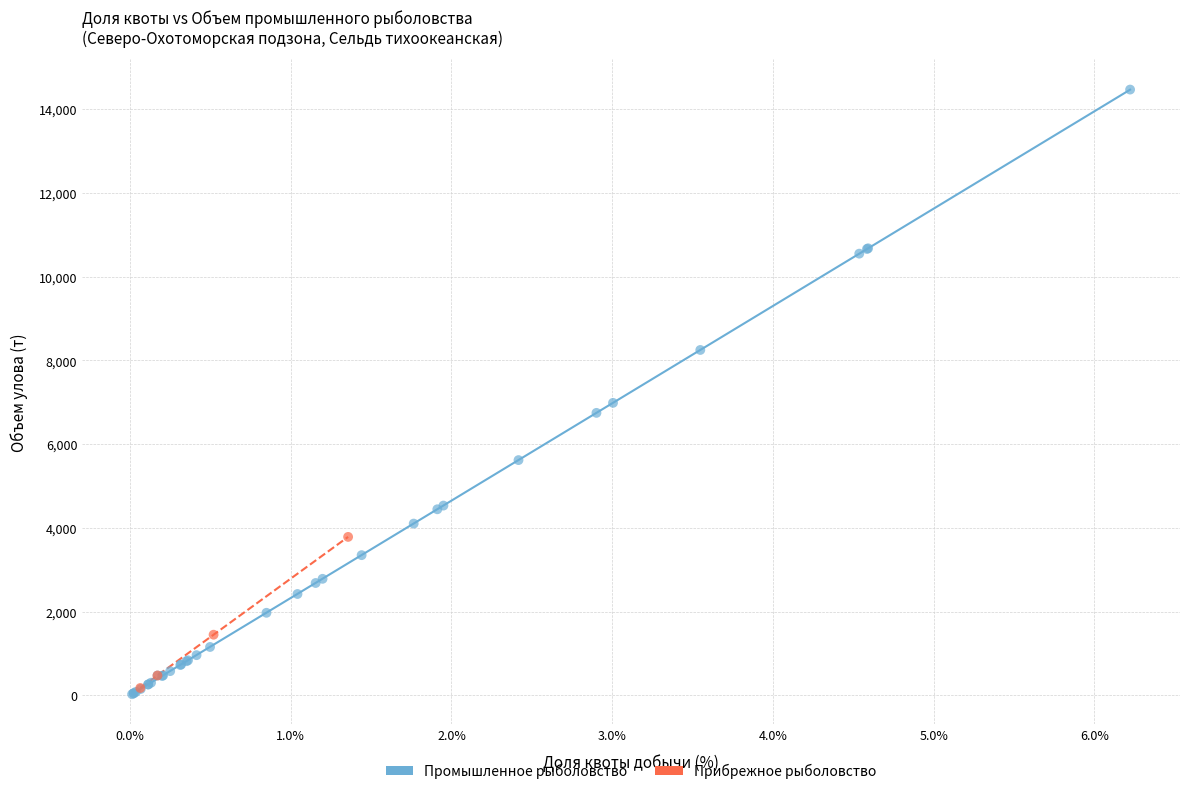

Which series contains the highest Y value?

Промышленное рыболовство